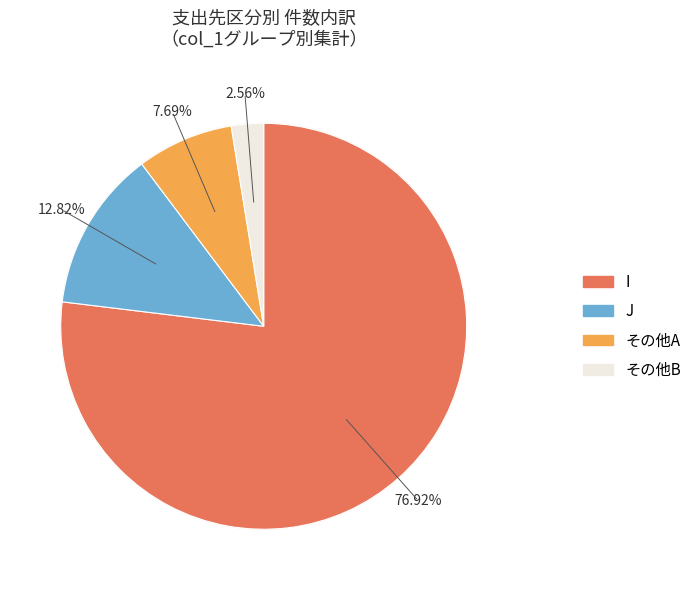

What is the change in value from other_1 to other_2?

-2